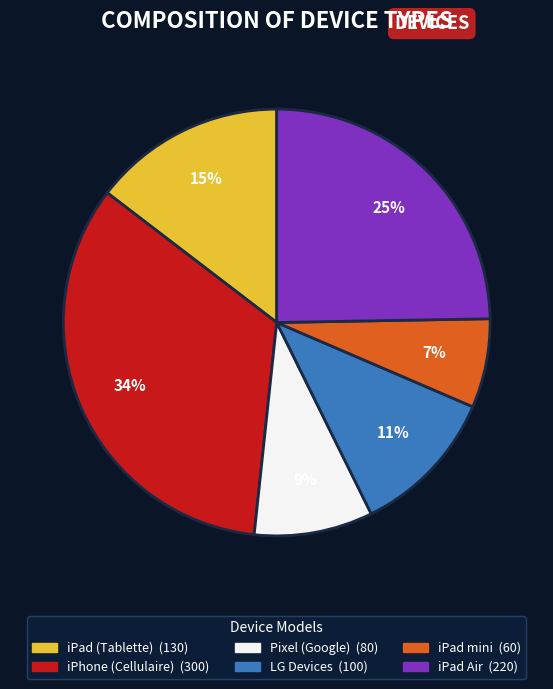

Does any single category account for the majority?

No